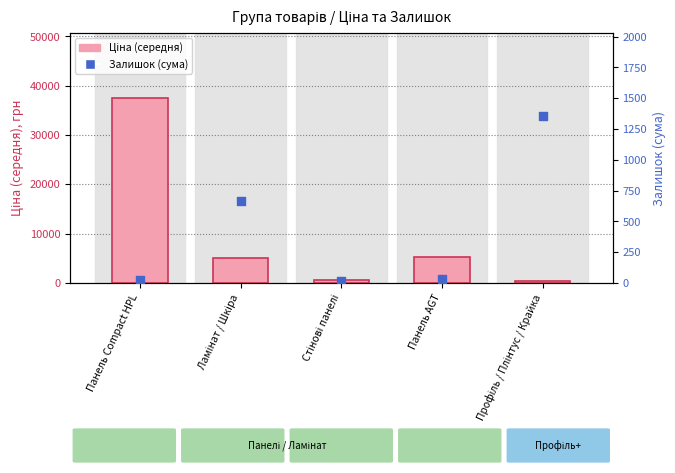

Which series has the widest spread of Y values?

Ціна (середня)